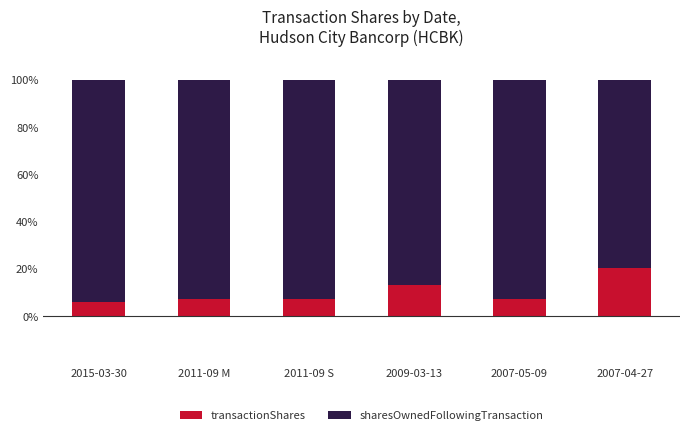

What is the difference between the maximum and minimum values in the transactionShares series?

14.1